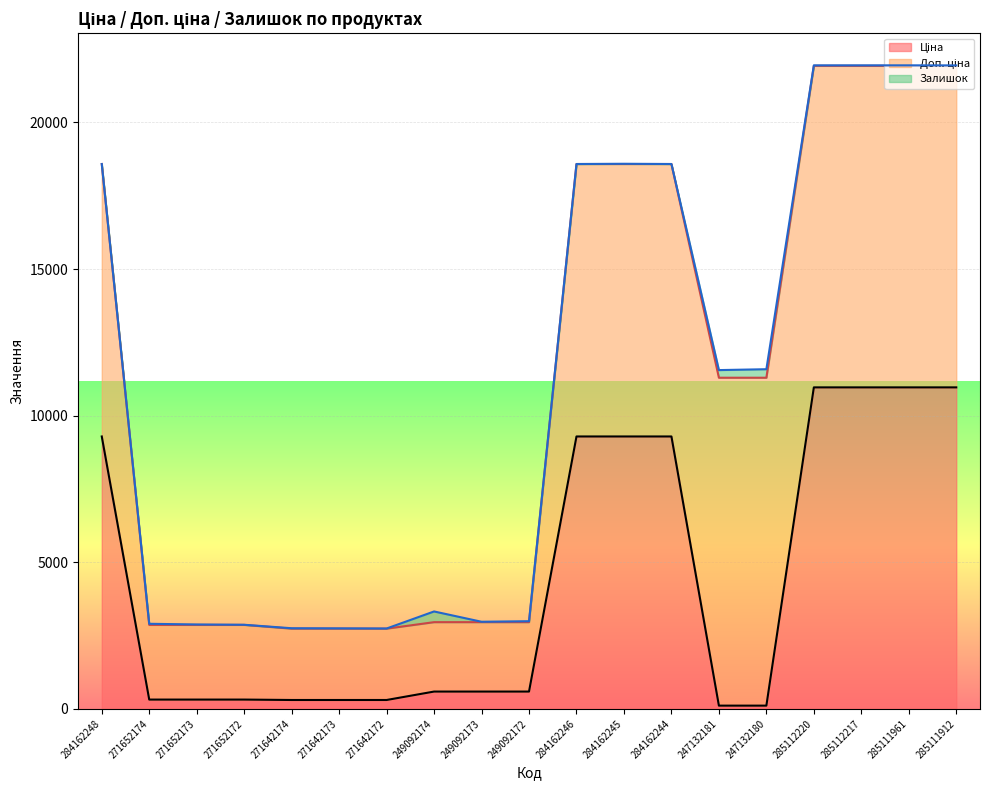

List the labels in order of Ціна value, largest first.

285112220, 285112217, 285111961, 285111912, 284162248, 284162246, 284162245, 284162244, 249092174, 249092173, 249092172, 271652174, 271652173, 271652172, 271642174, 271642173, 271642172, 247132181, 247132180